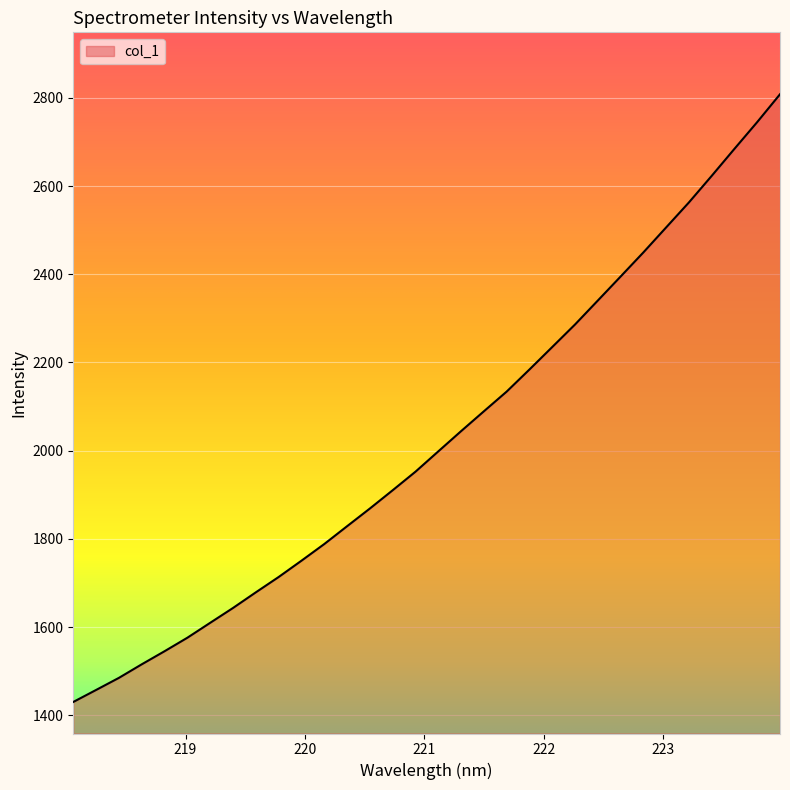

What is the difference between the maximum and minimum values?

1377.8